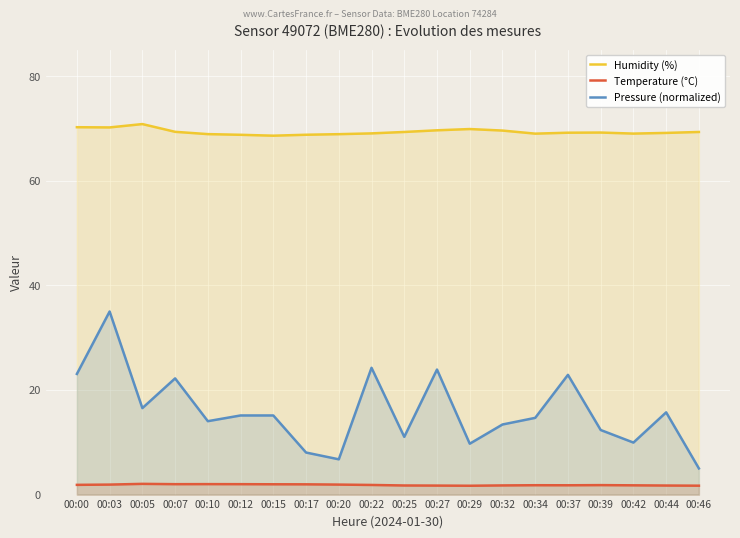

At which label does Pressure (normalized) first exceed 15?

00:00